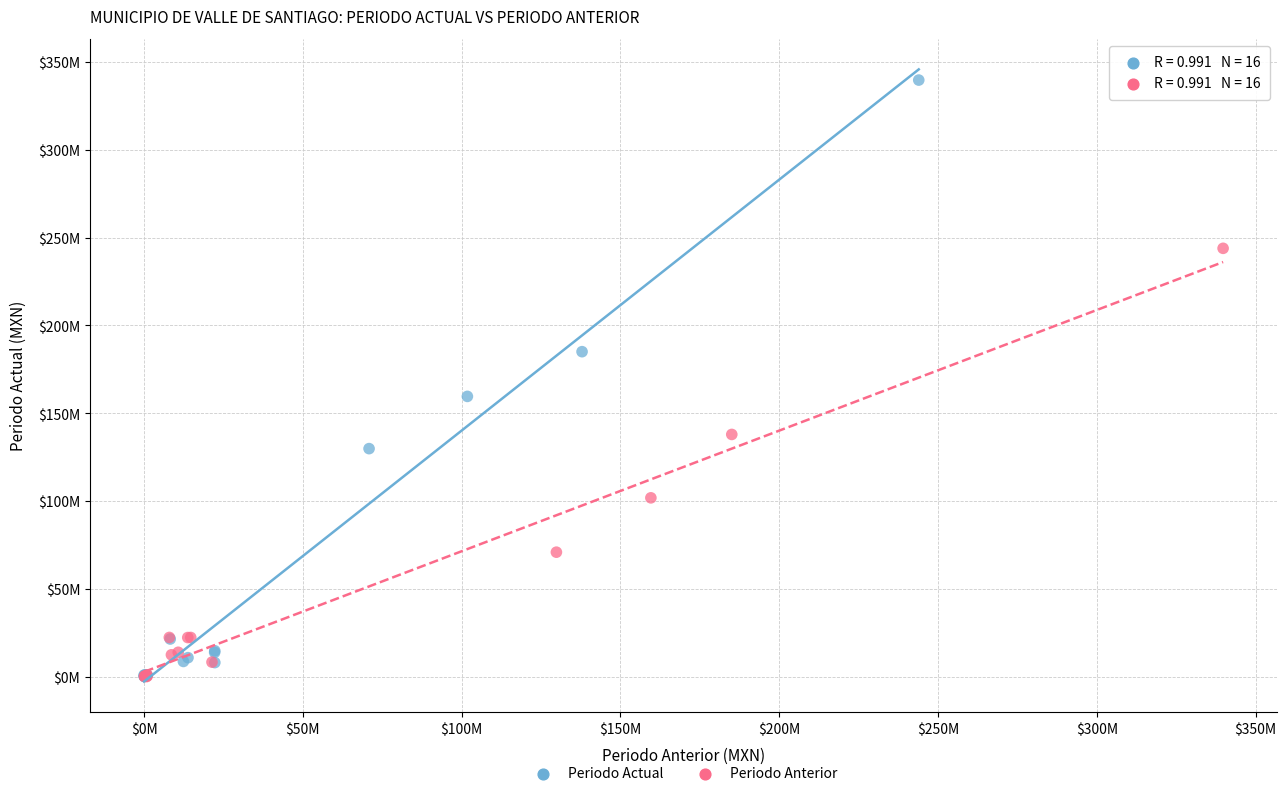

Which series contains the highest Y value?

Periodo Actual